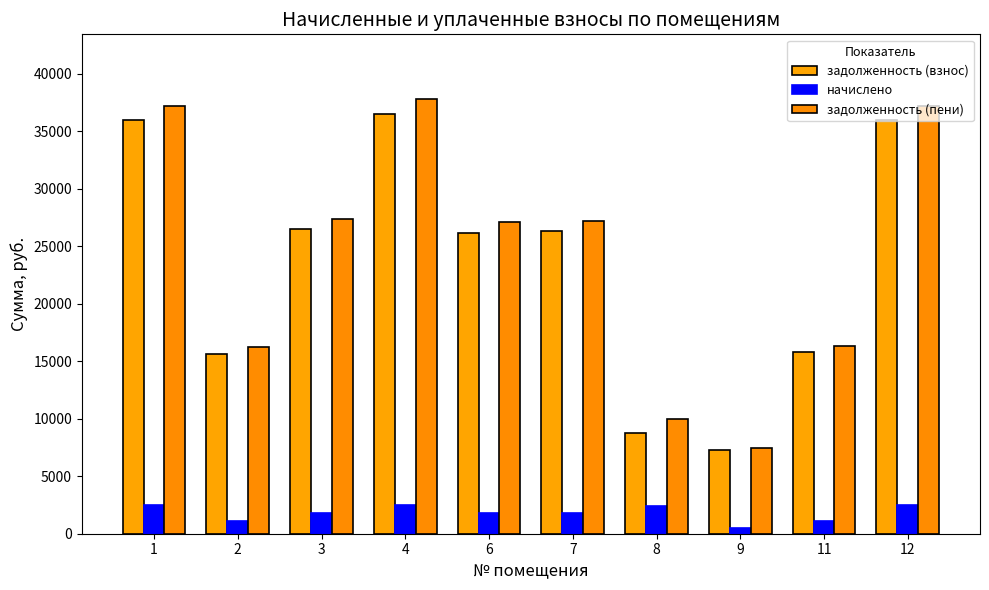

What is the difference between the maximum and minimum values in the задолженность (взнос) series?

29266.6